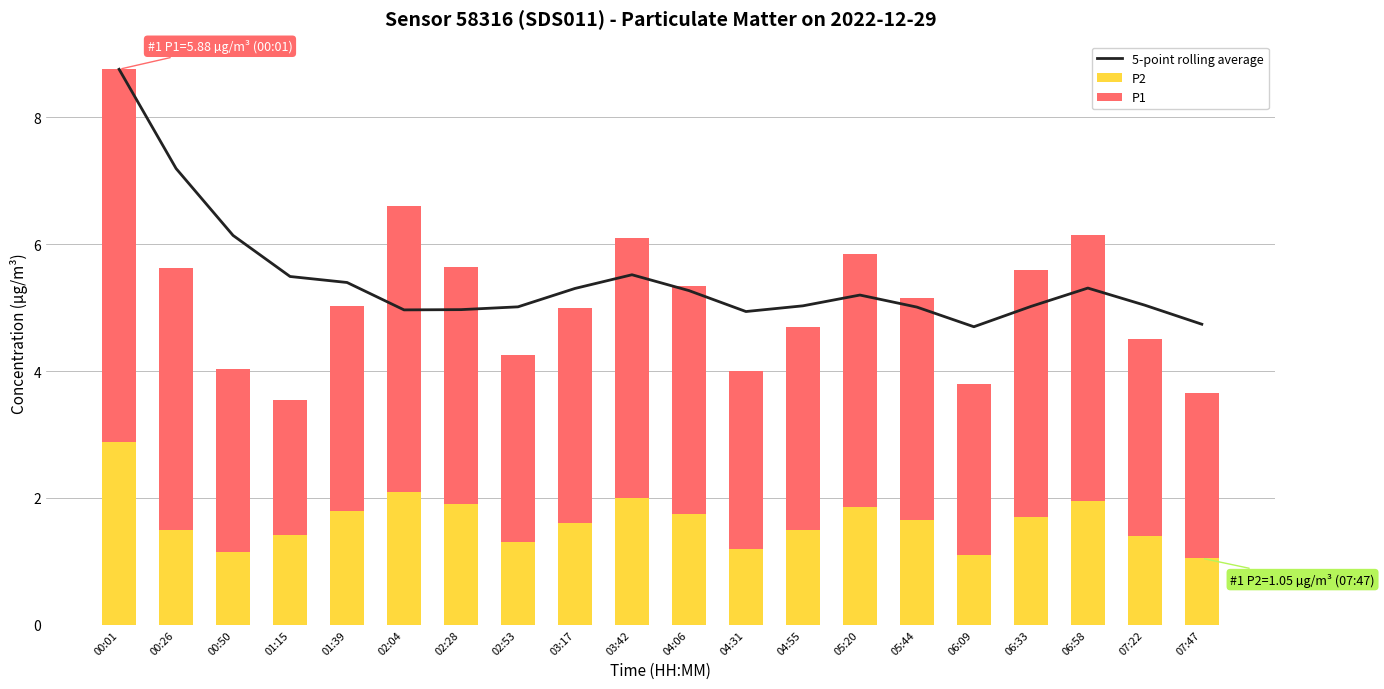

At how many categories does at least one series exceed 4?

20